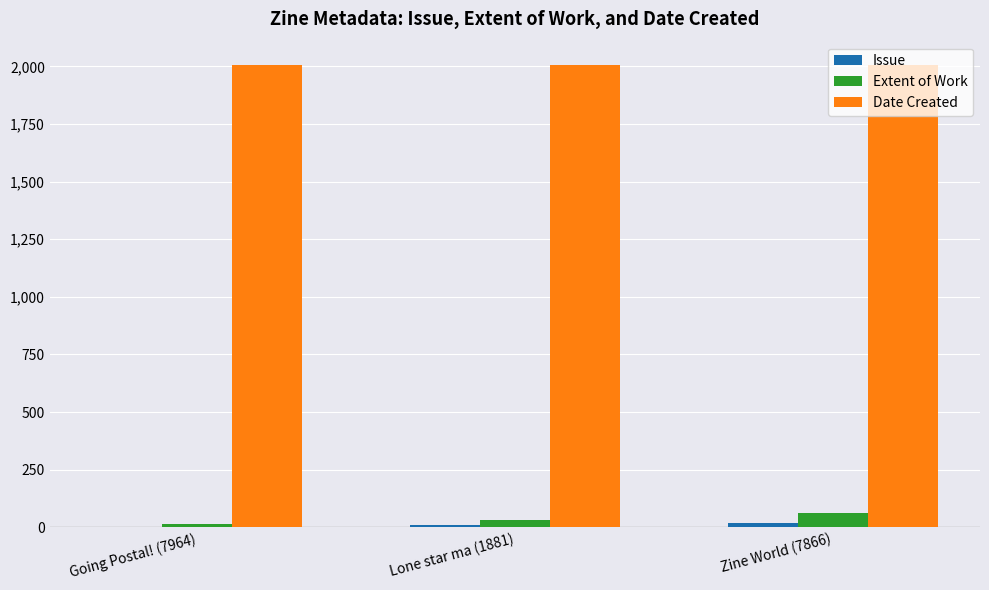

What is the average value of the Date Created series?

2005